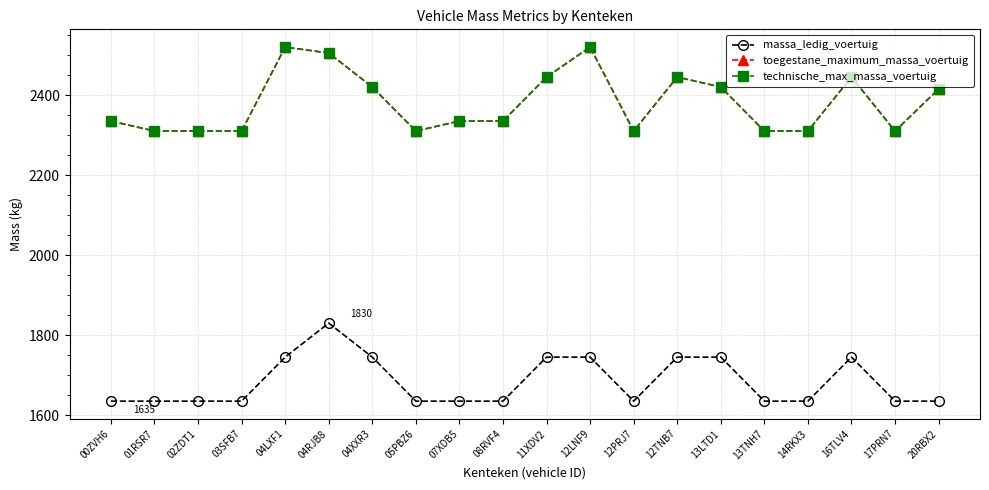

What is the difference between the second highest and second lowest values in the massa_ledig_voertuig series?

110